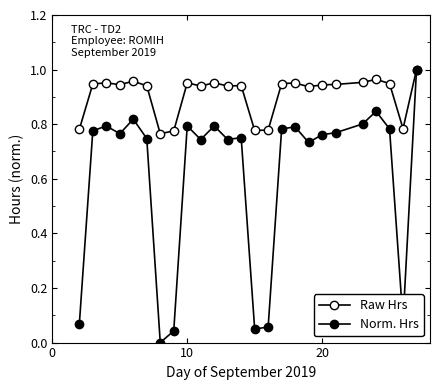

What is the sum of all Raw Hrs values?

22.7